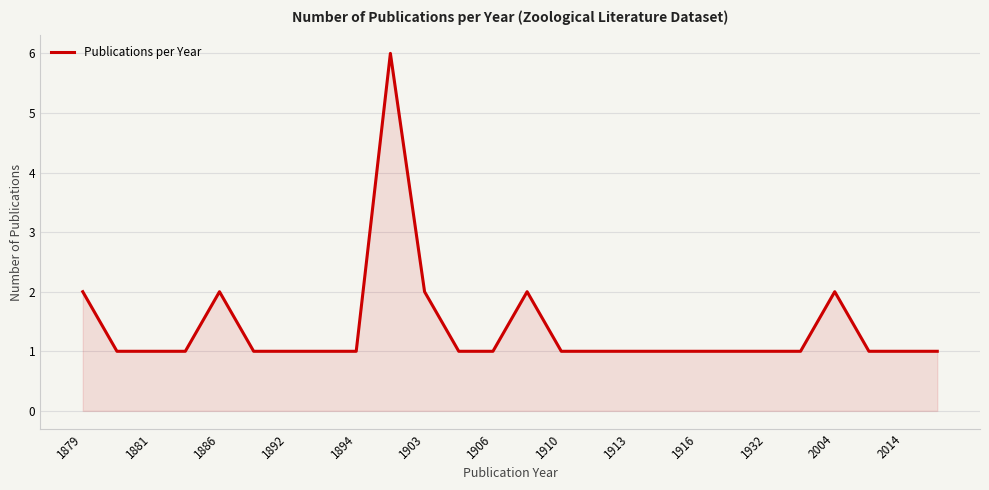

Reading left to right, what are all the values shown in this chart?

2	1	1	1	2	1	1	1	1	6	2	1	1	2	1	1	1	1	1	1	1	1	2	1	1	1